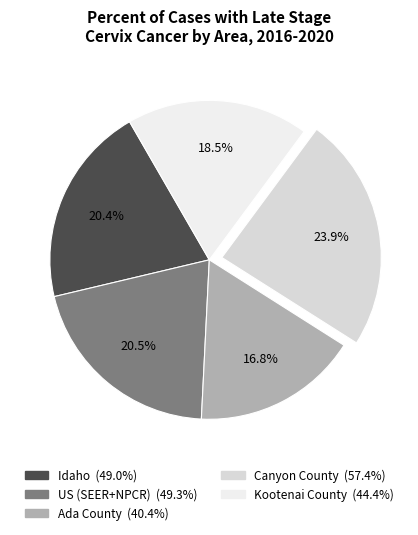

Do Kootenai County and Ada County together represent more than half of the pie?

No